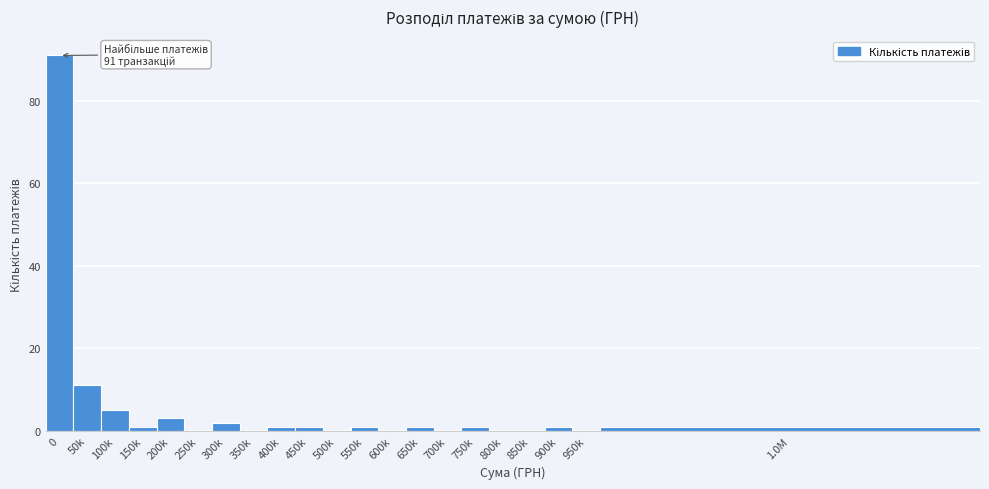

Reading right to left, extract all data points from this chart.

1.0M=1	950k=0	900k=1	850k=0	800k=0	750k=1	700k=0	650k=1	600k=0	550k=1	500k=0	450k=1	400k=1	350k=0	300k=2	250k=0	200k=3	150k=1	100k=5	50k=11	0=91